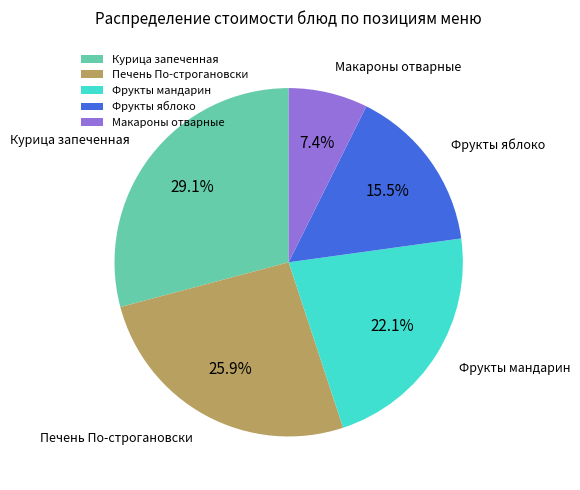

Which category has the biggest portion of the pie?

Курица запеченная